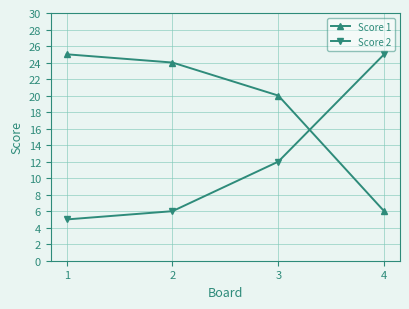

Reading left to right, what are all the values shown in this chart?

Score 1: 1=25	2=24	3=20	4=6
Score 2: 1=5	2=6	3=12	4=25